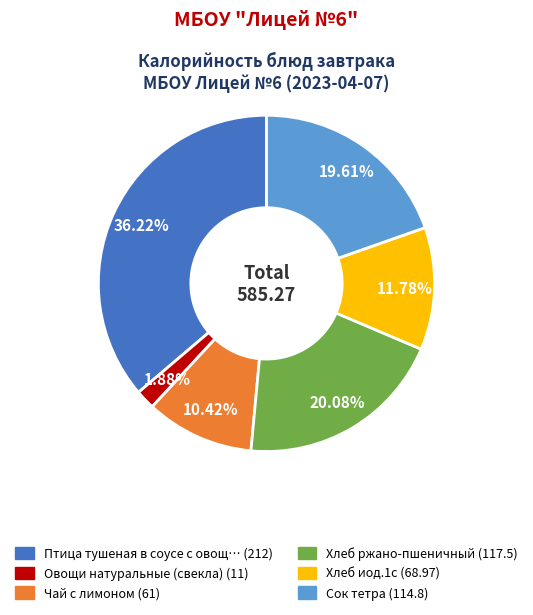

Is there any slice that represents more than half of the pie?

No